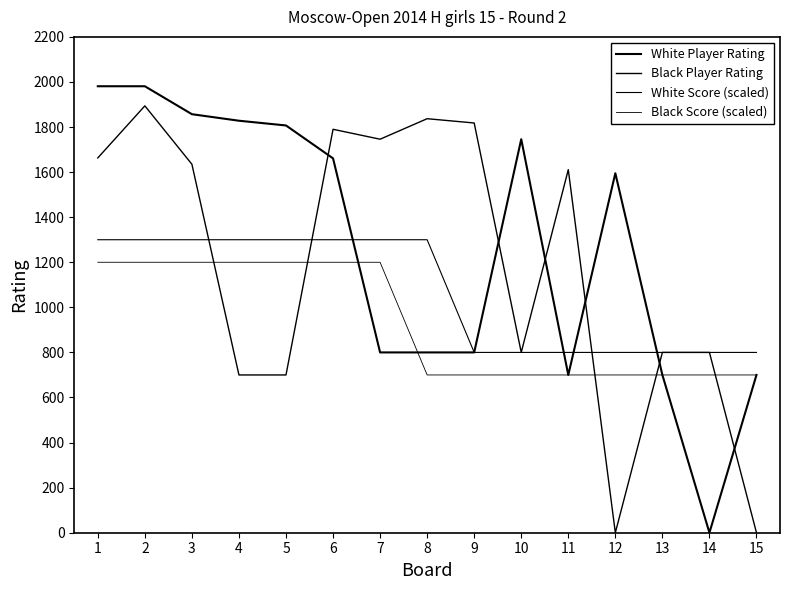

How many lines are shown in the chart?

4